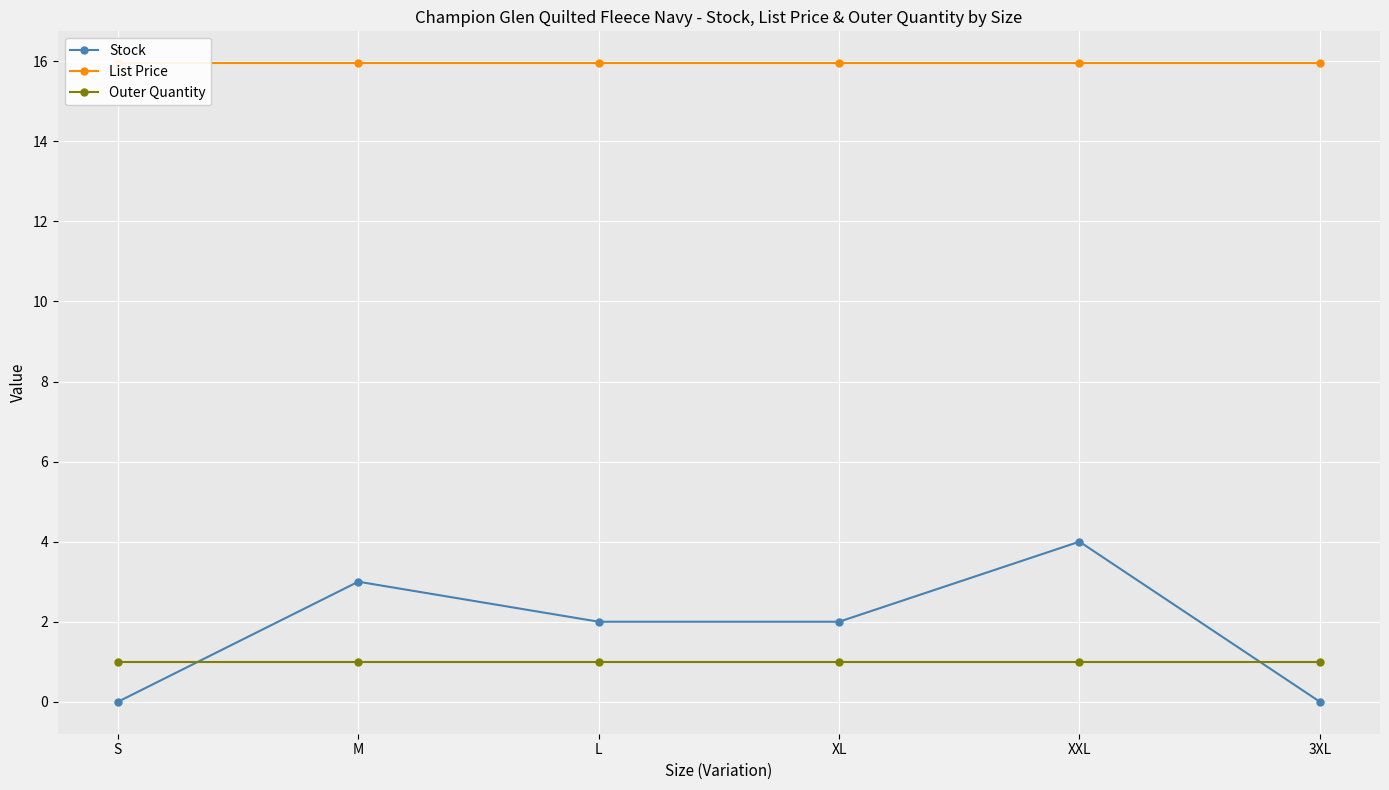

The Outer Quantity series shows 0.5 at L. True or false?

False